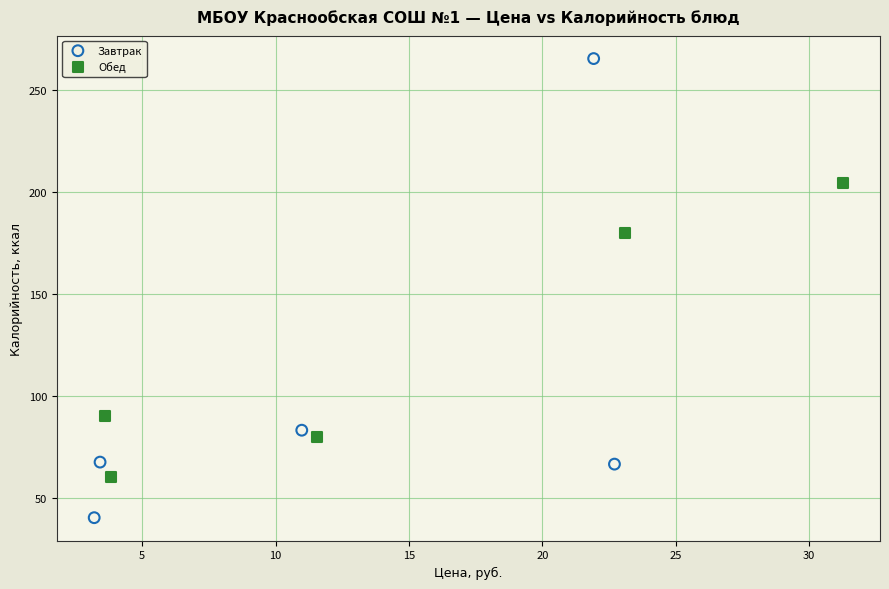

Which series contains the highest Y value?

Завтрак